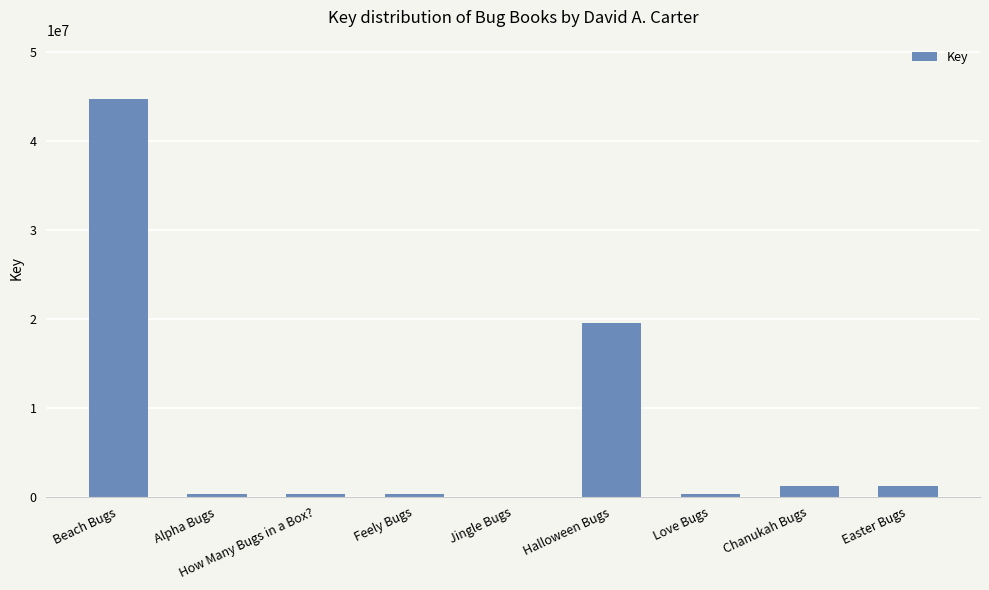

Approximately how many times larger is the value at Beach Bugs compared to Halloween Bugs?

2.3